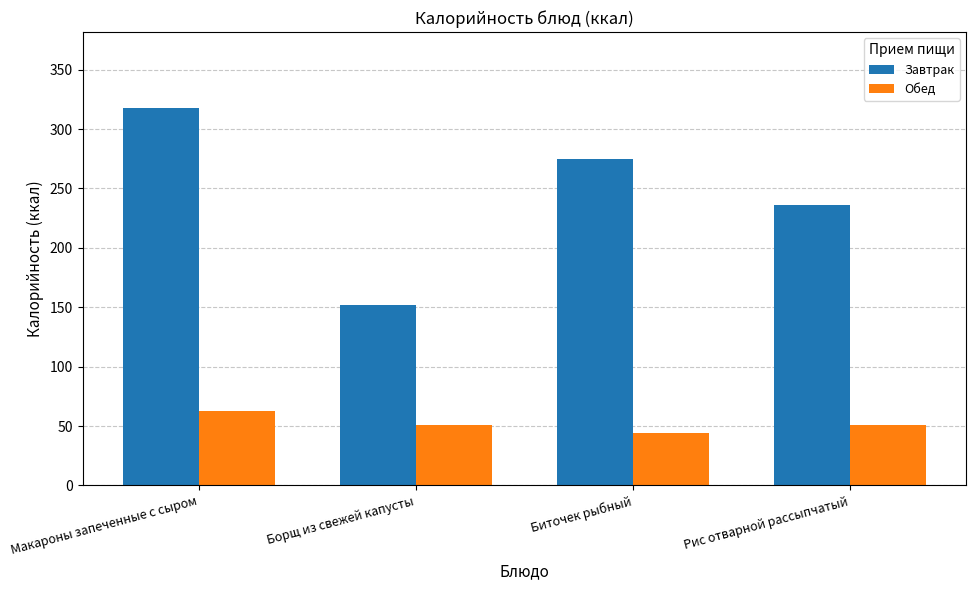

What is the maximum value for Завтрак?

318